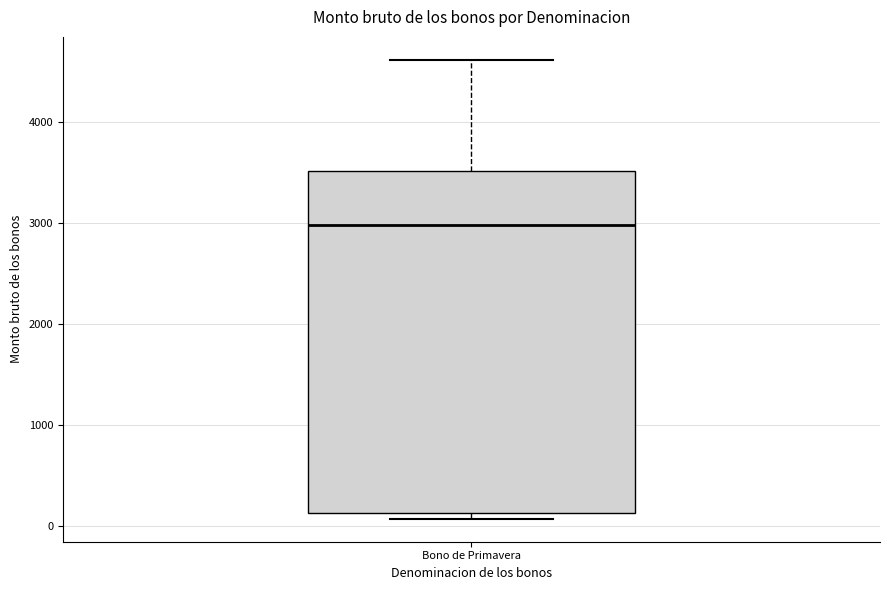

Read this box plot against the y-axis: the position of the median line, the range covered by the box, and the ends of both whiskers. The values are not printed on the chart, so give them approximately, as read against the axis.

median 3000, box 100 to 3500, whiskers 100 (just below the box's lower edge) to 4600